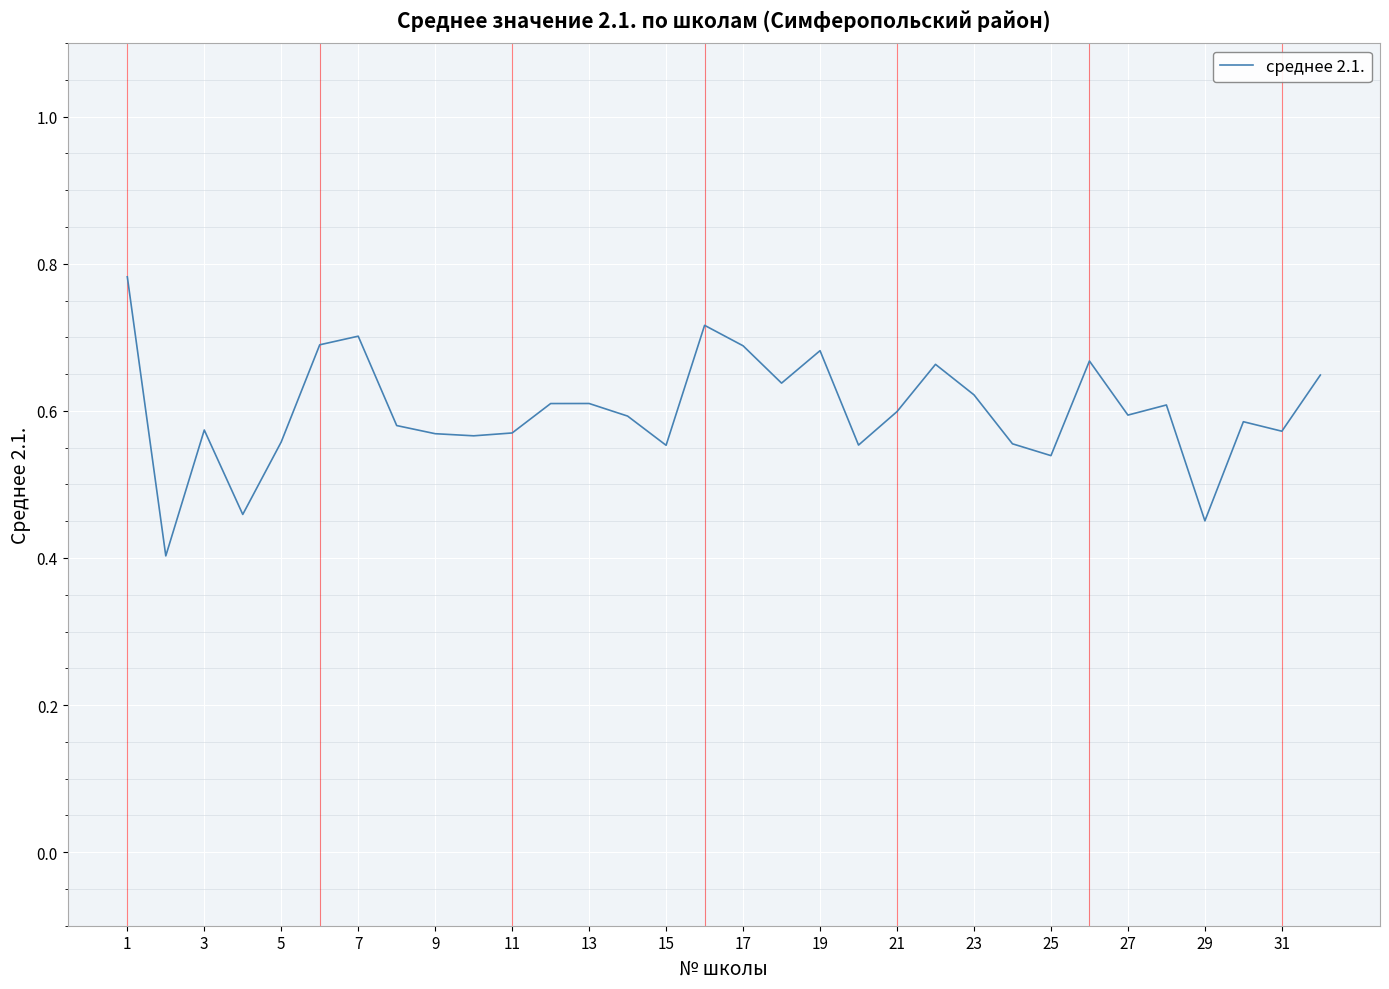

Count the values in the range 0 to 1.

32